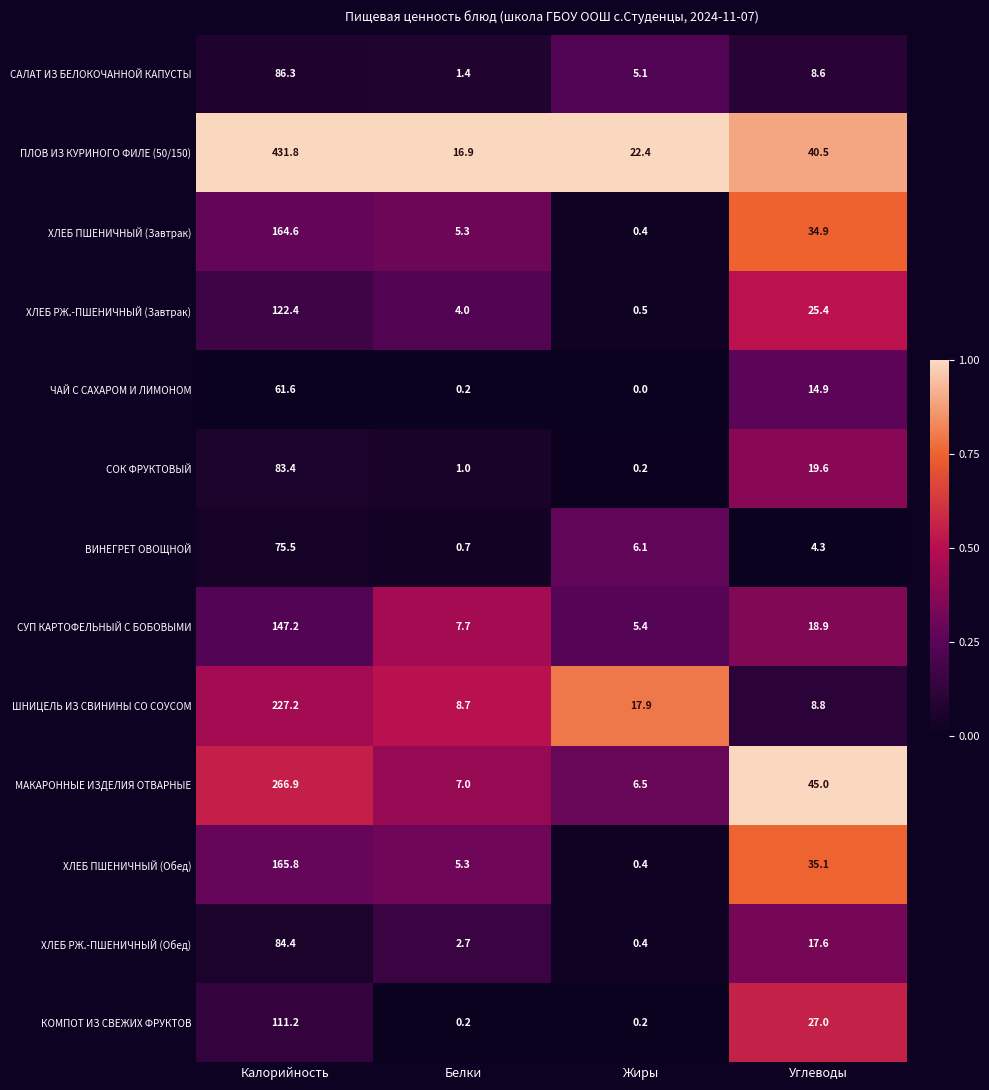

True or false: ВИНЕГРЕТ ОВОЩНОЙ has a value of 2.0 at Углеводы.

False